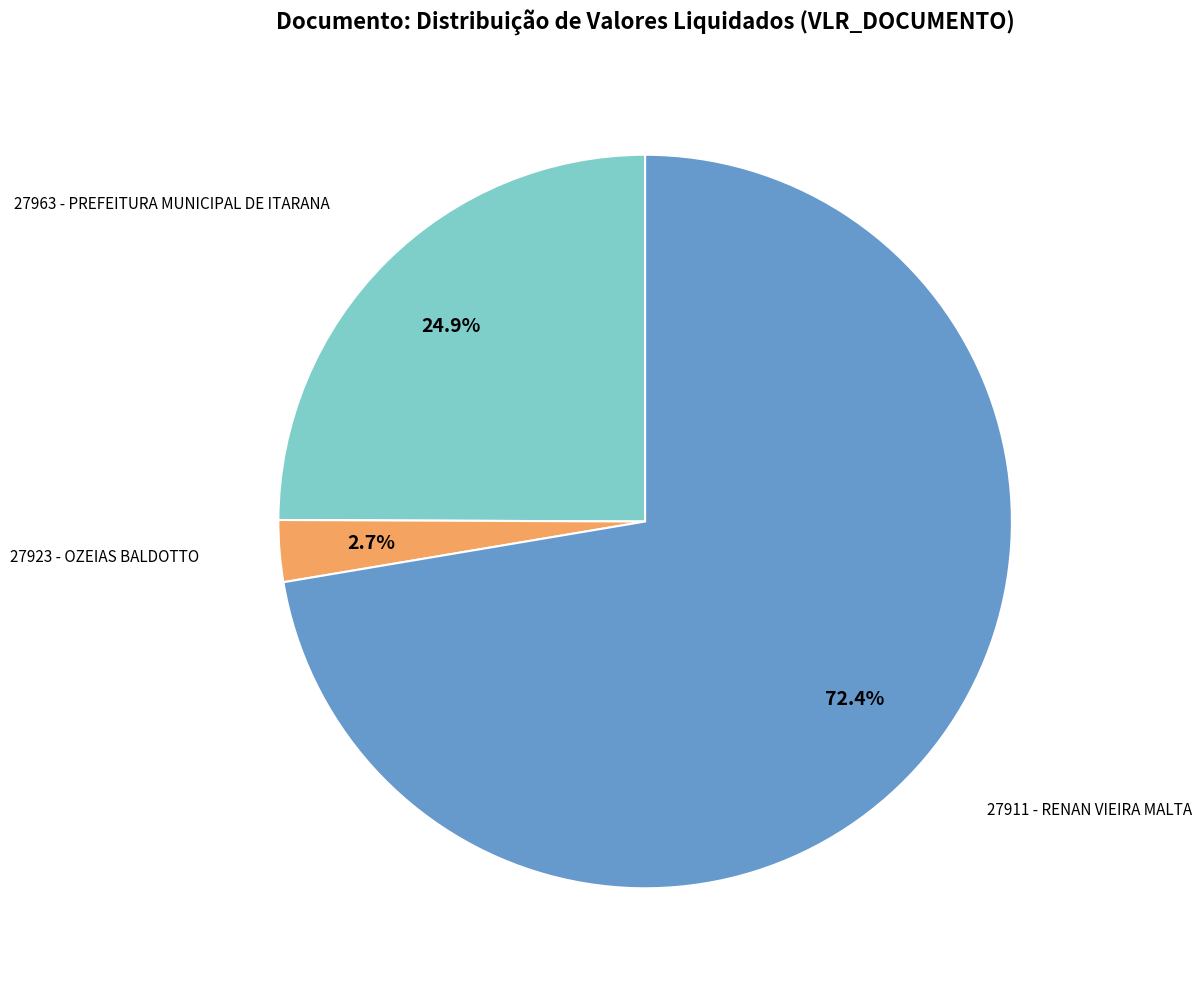

To the nearest percent, what is the average slice percentage?

33%